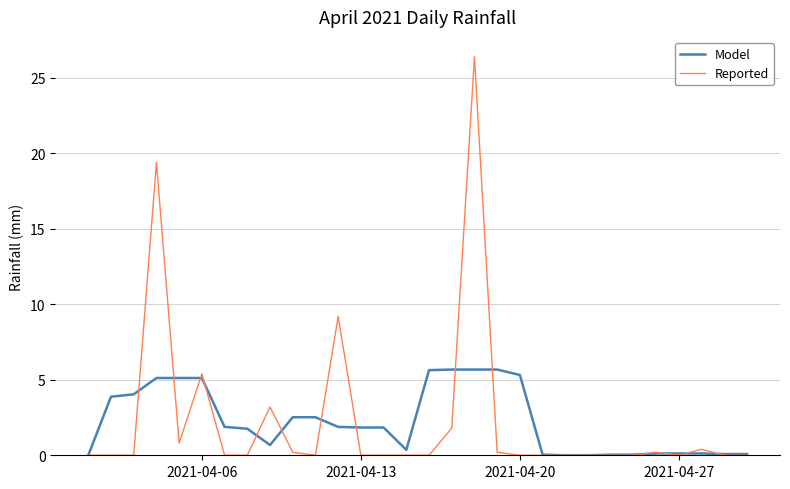

Which series has the largest range (max minus min)?

Reported